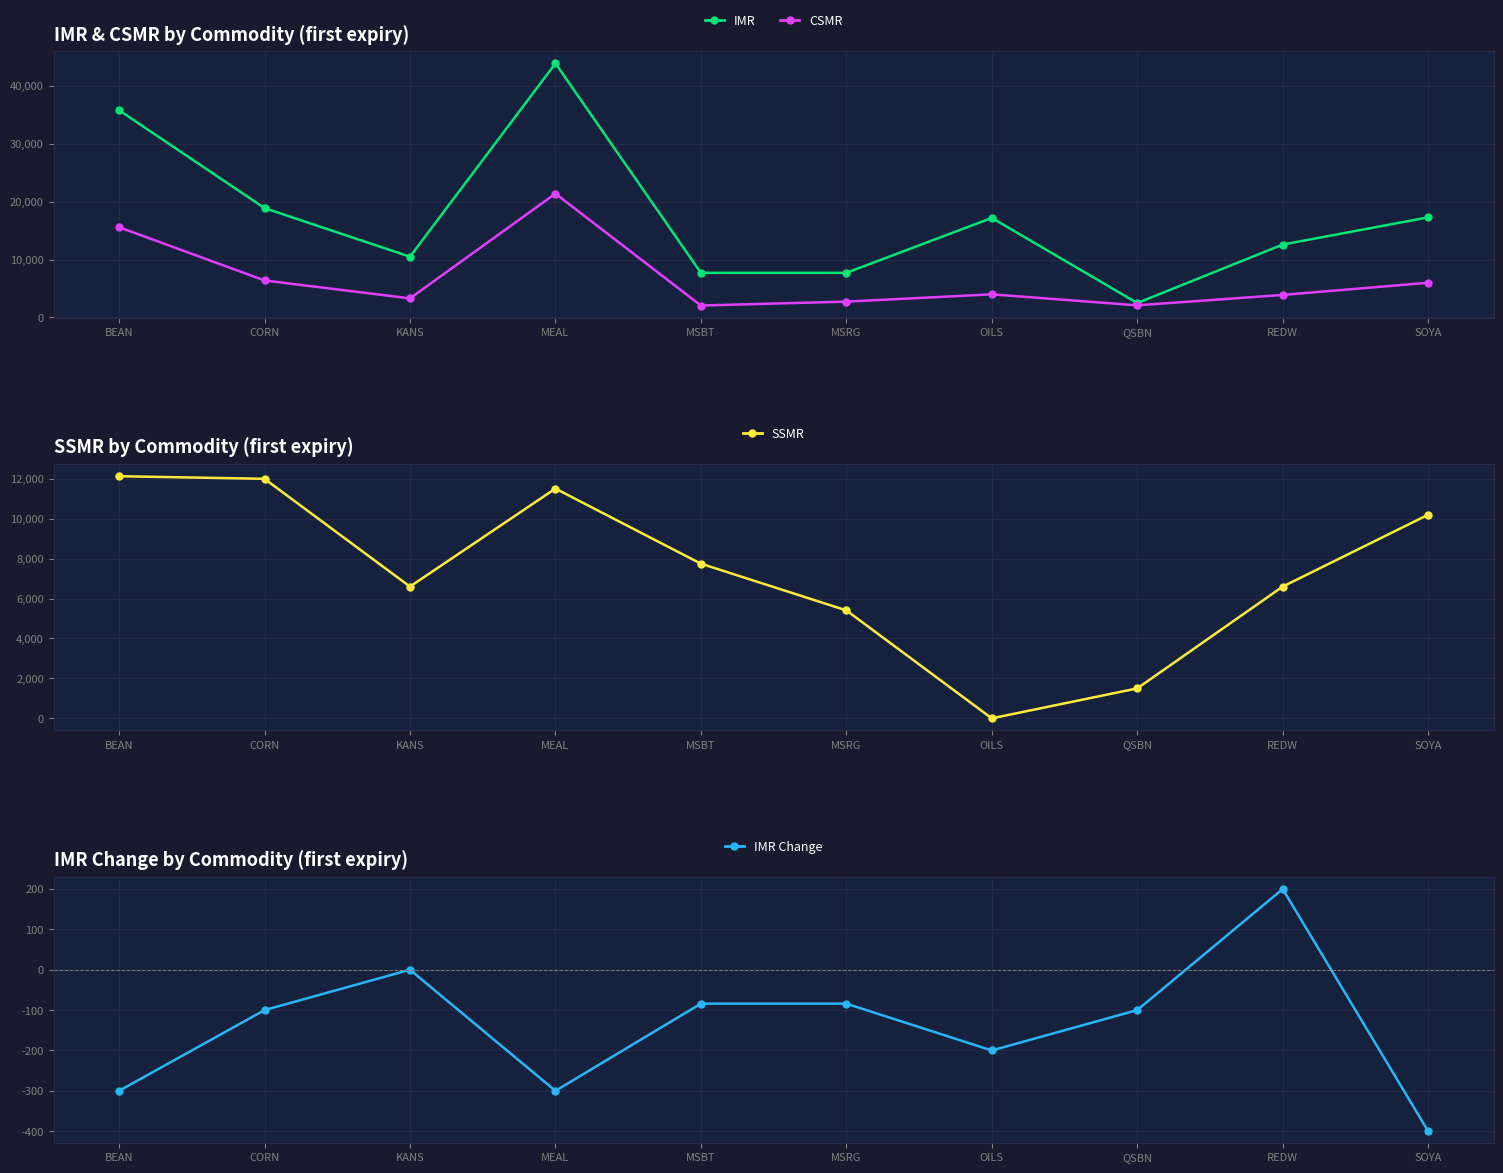

At which category does the chart reach its minimum across all series?

SOYA